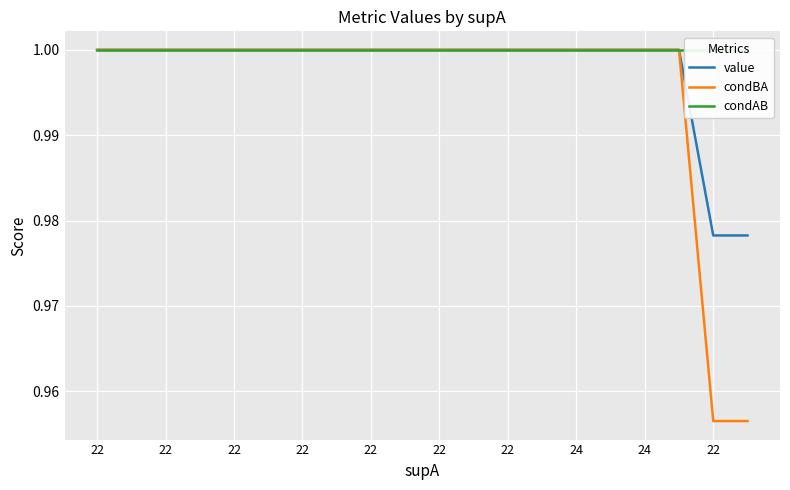

Reading left to right, extract all data points from this chart.

value: 1.0	1.0	1.0	1.0	1.0	1.0	1.0	1.0	1.0	1.0	1.0	1.0	1.0	1.0	1.0	1.0	1.0	1.0	1.0	1.0
condBA: 1.0	1.0	1.0	1.0	1.0	1.0	1.0	1.0	1.0	1.0	1.0	1.0	1.0	1.0	1.0	1.0	1.0	1.0	1.0	1.0
condAB: 1.0	1.0	1.0	1.0	1.0	1.0	1.0	1.0	1.0	1.0	1.0	1.0	1.0	1.0	1.0	1.0	1.0	1.0	1.0	1.0